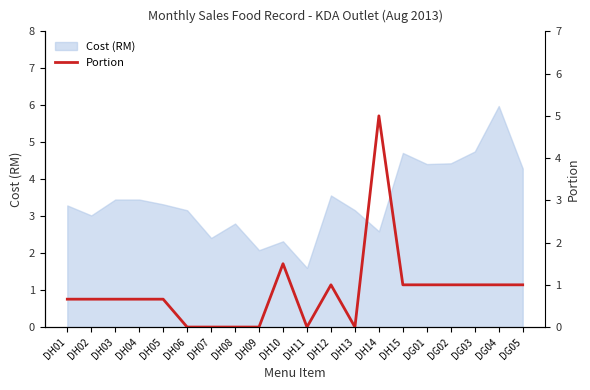

What is the highest value of the Cost (RM) series?

6.0